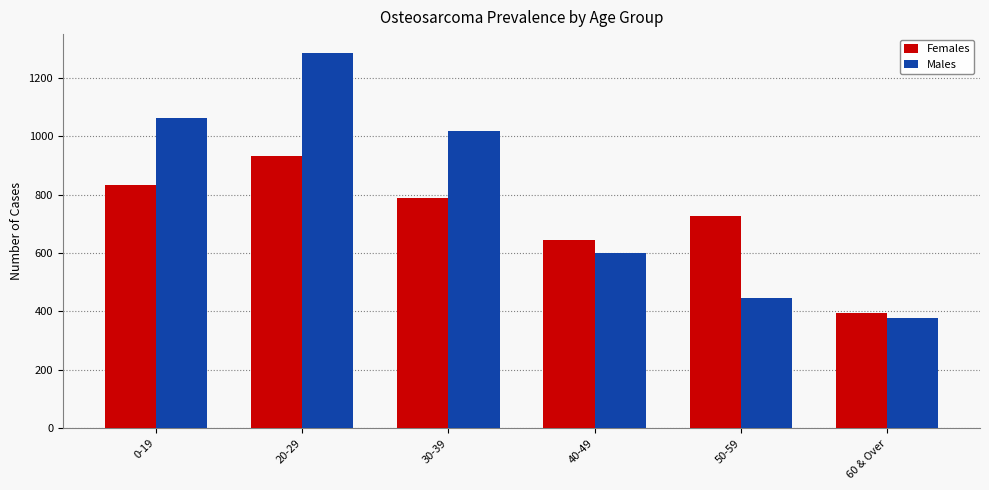

Reading left to right, extract all data points from this chart.

Females: 833	931	787	645	726	393
Males: 1062	1285	1017	601	446	377